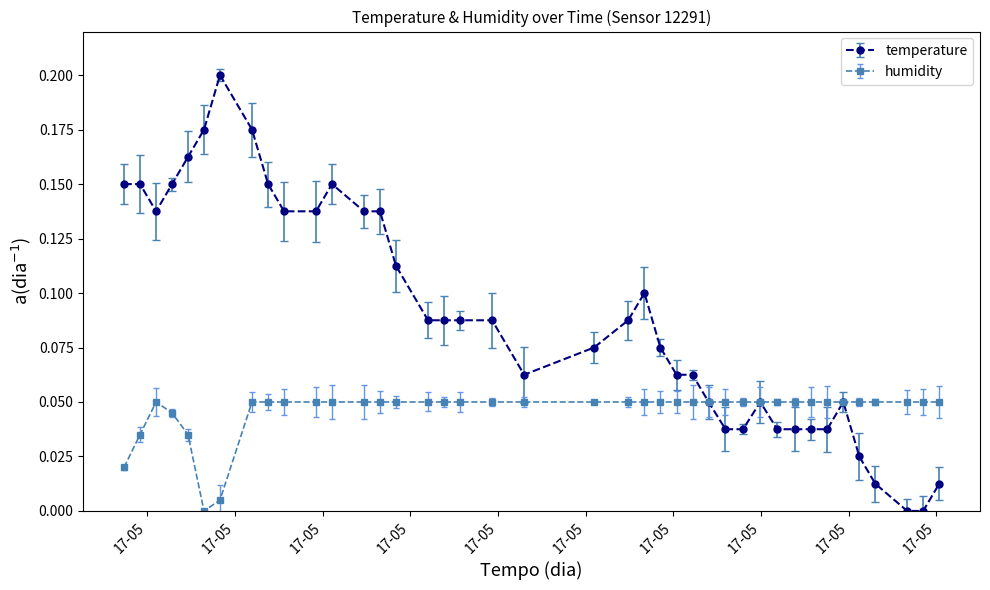

At which category is the sum across all series the highest?

2023-05-17T00:21:55